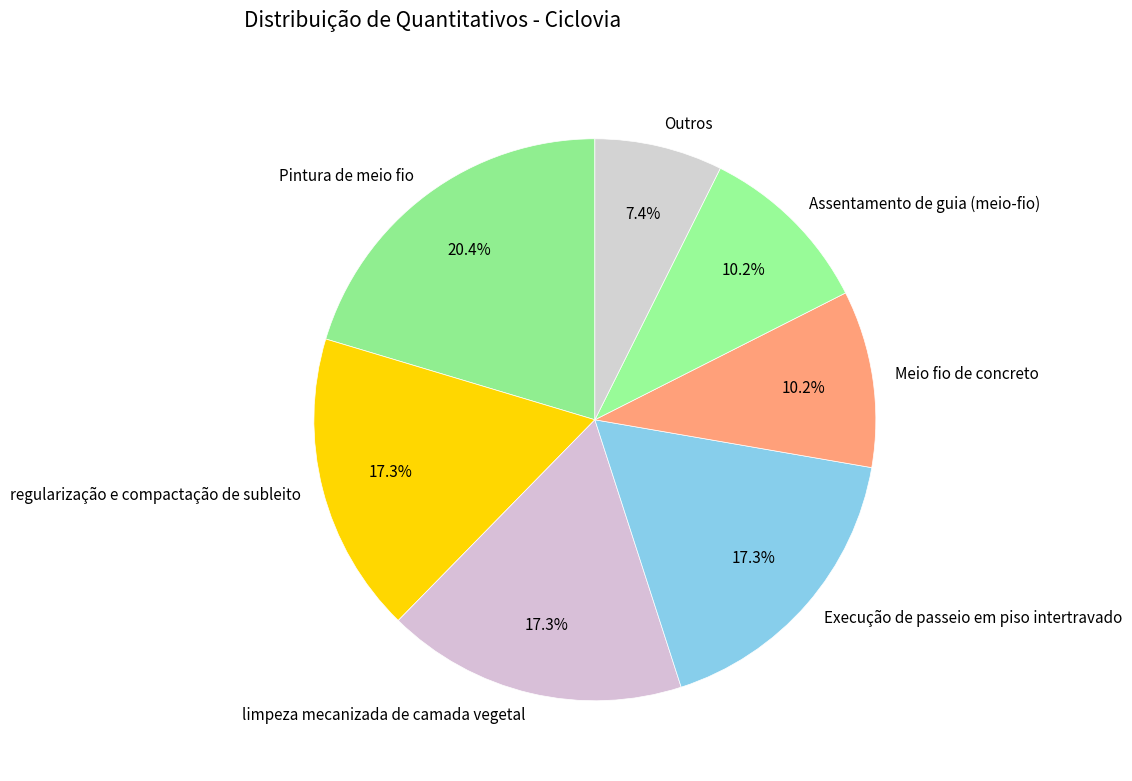

Do Outros and Meio fio de concreto together represent more than half of the pie?

No